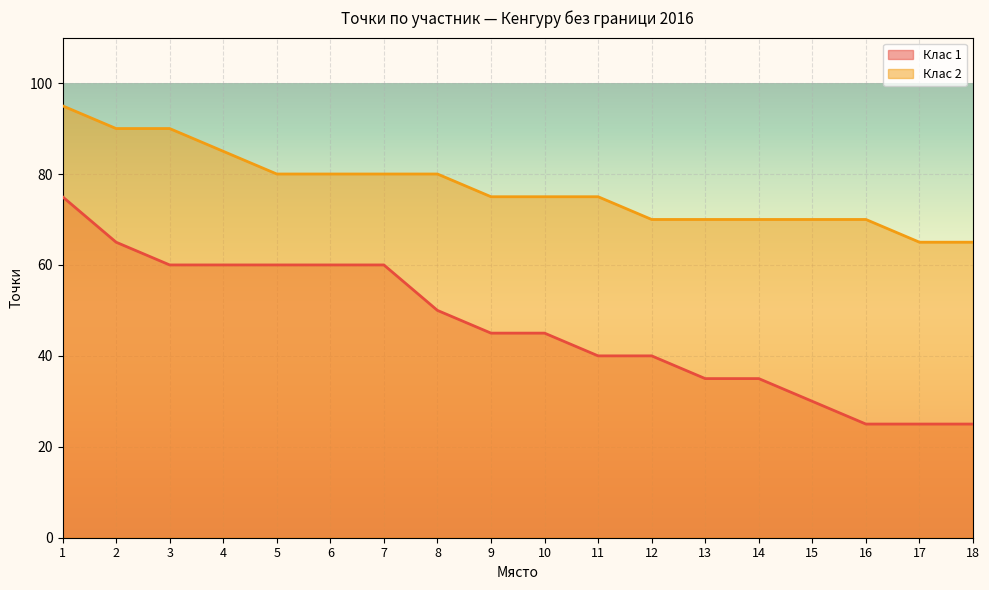

At which label does Клас 1 reach its minimum?

16